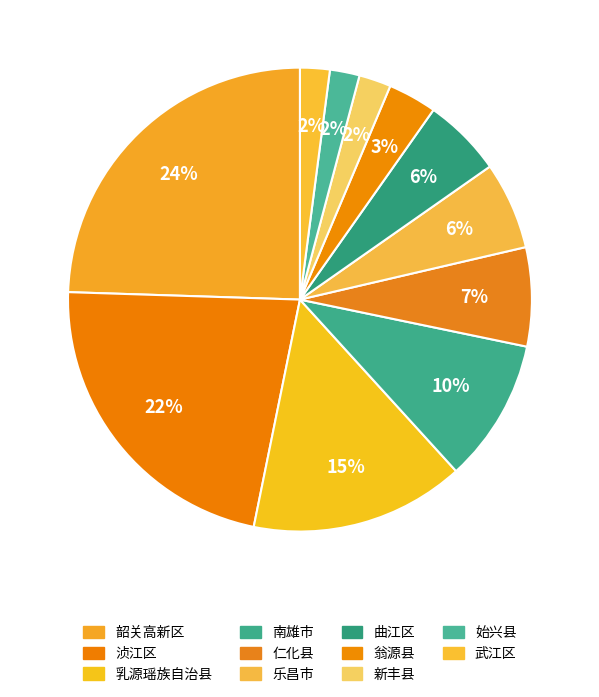

To the nearest percent, what is the combined percentage of 南雄市 and 乐昌市?

16%